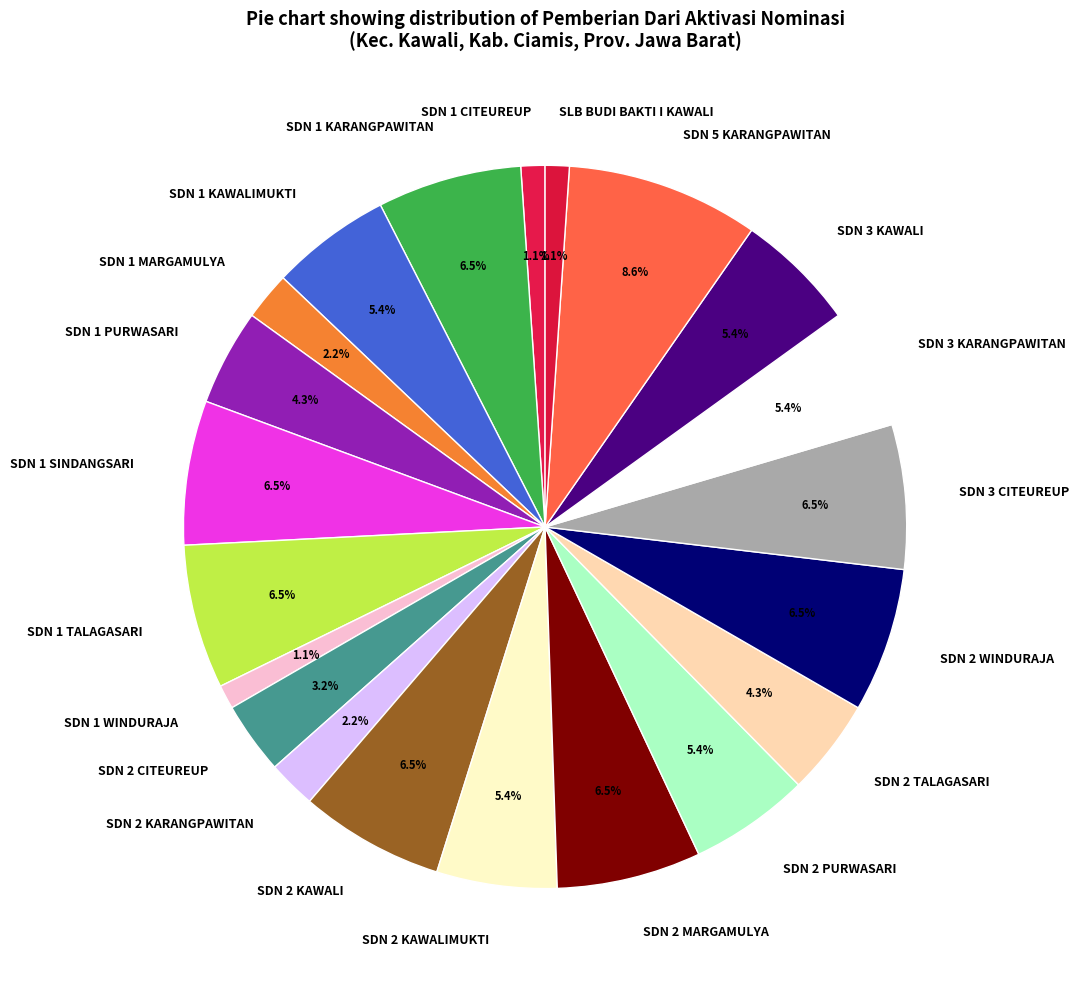

Which category has the biggest portion of the pie?

SDN 5 KARANGPAWITAN